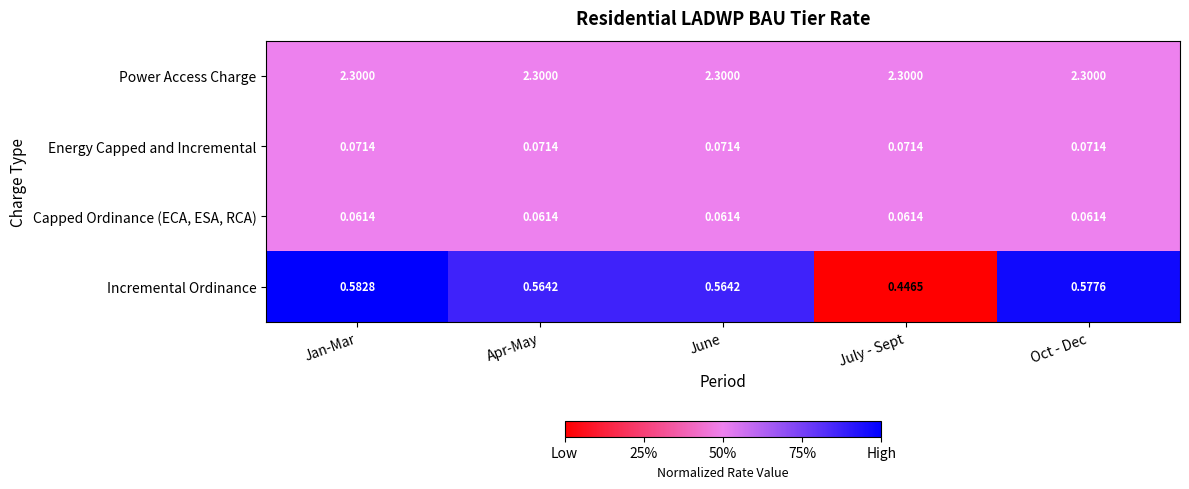

What is the total value across all series at June?

3.0